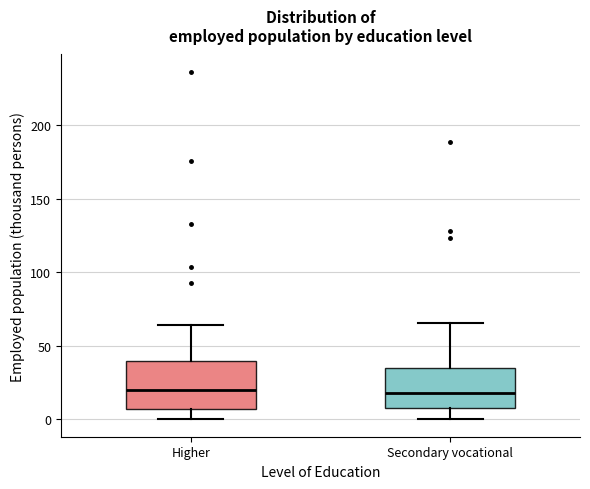

Which box is the tallest, from its lower edge to its upper edge?

Higher